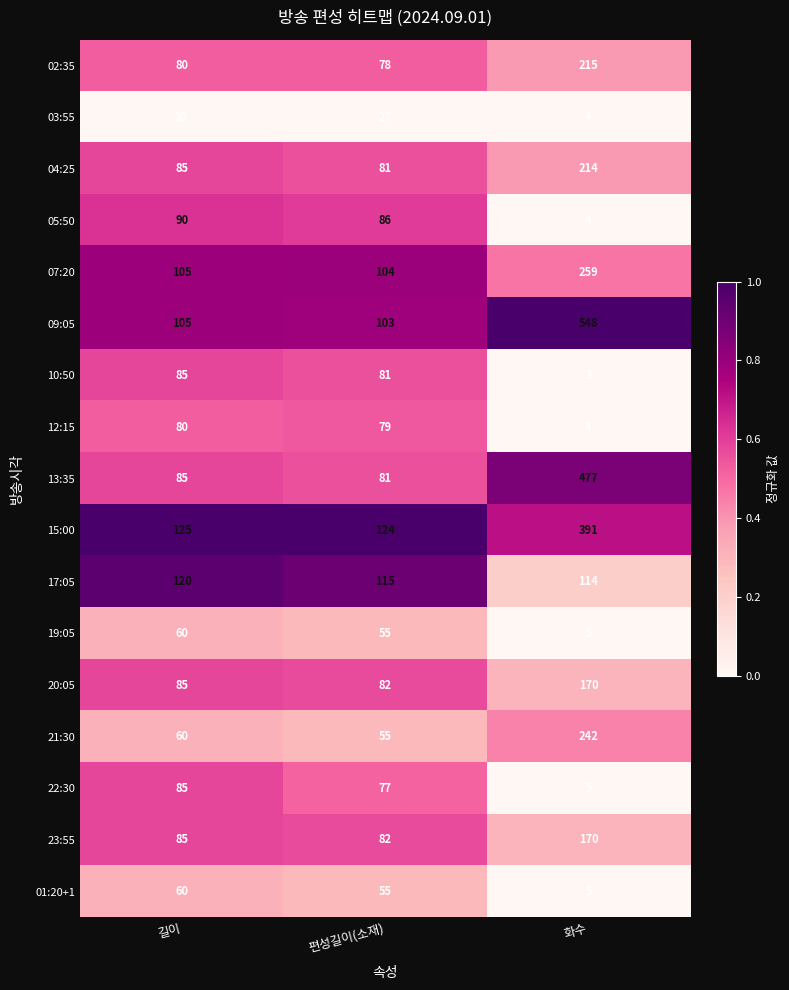

Which series has the largest total across all categories?

09:05